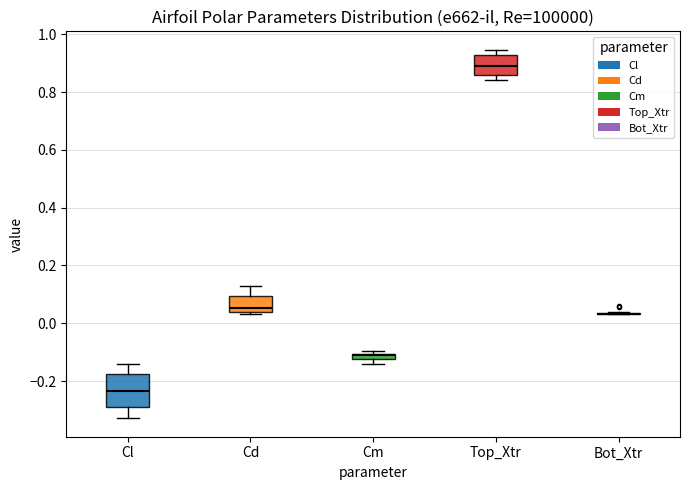

Which box is the tallest, from its lower edge to its upper edge?

Cl